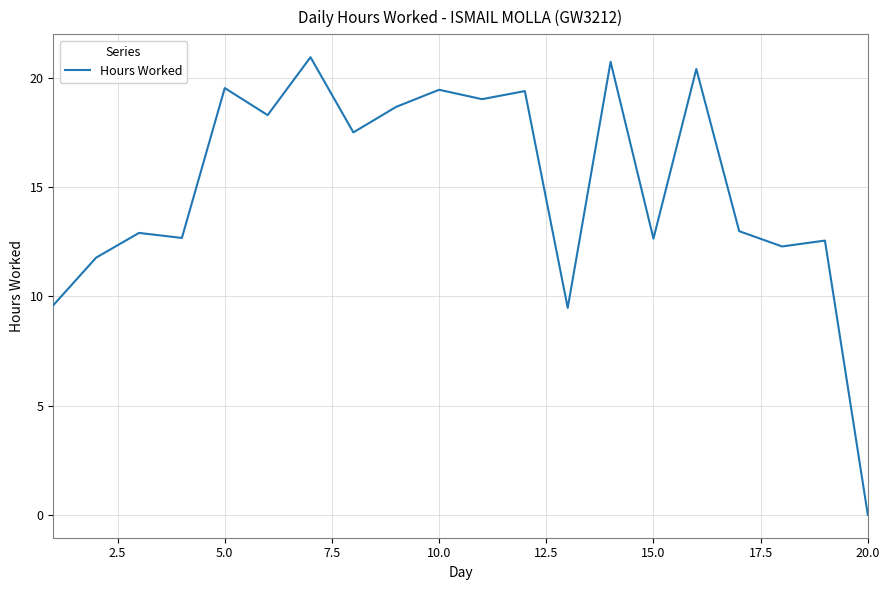

Does the chart display data point markers on the line(s)?

No